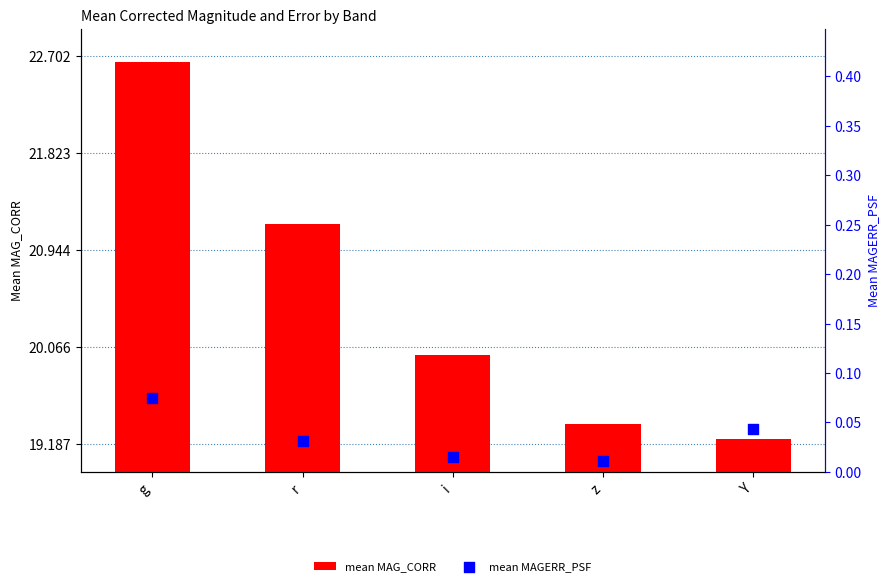

What are all the series names shown in the legend?

mean MAG_CORR, mean MAGERR_PSF